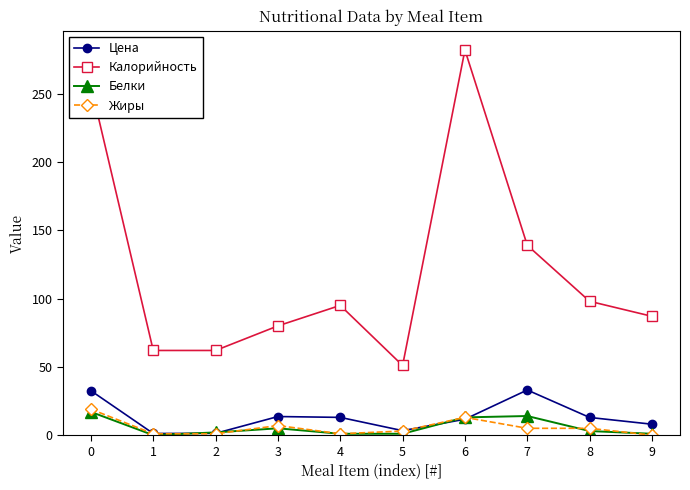

The Цена series shows 50.2 at 0. True or false?

False